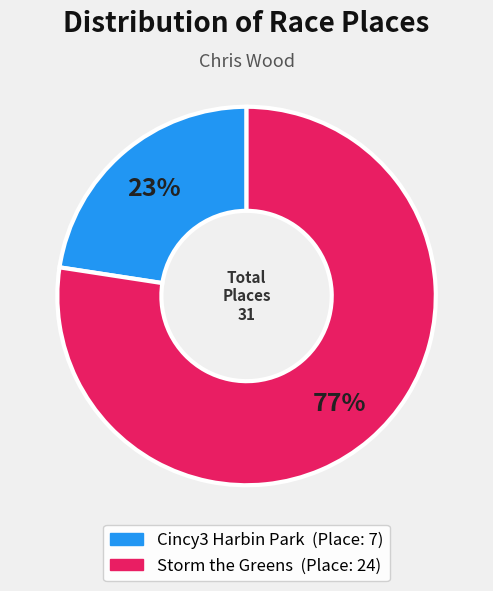

Is the sum of Cincy3 Harbin Park and Storm the Greens greater than half?

Yes